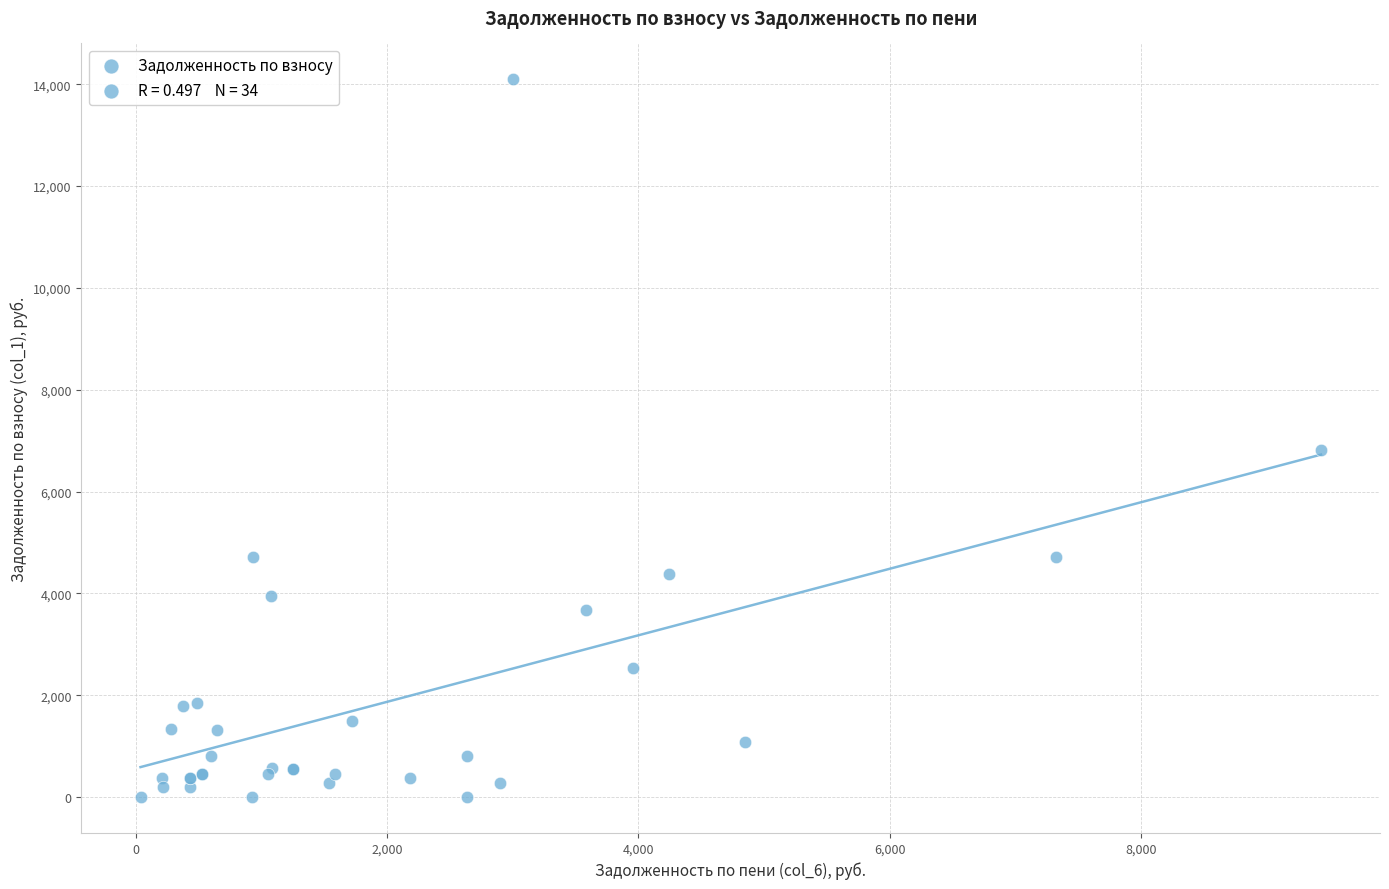

What Y value in the scatter plot is closest to 7047?

6812.4